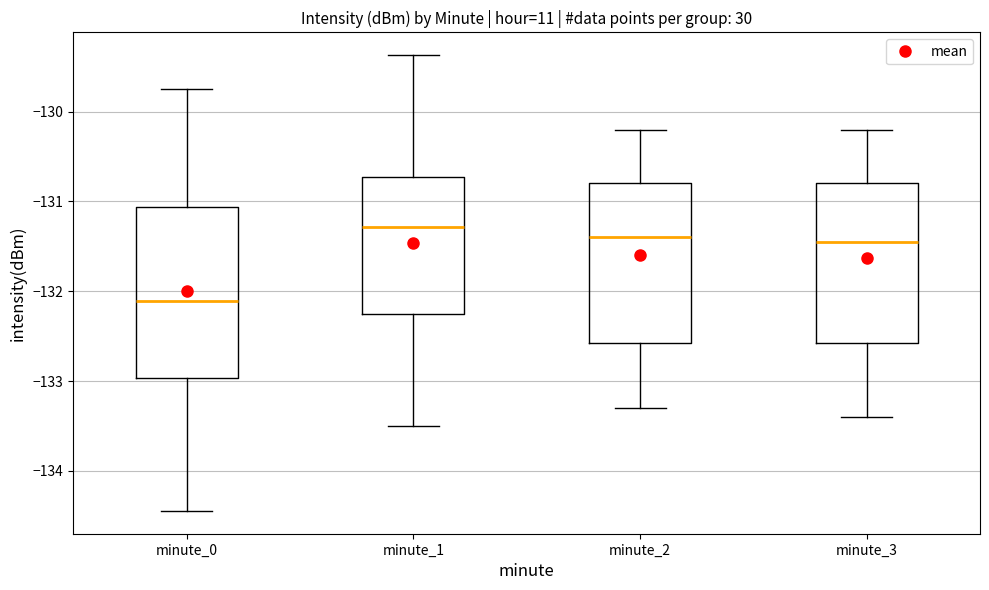

Comparing the boxes themselves (not the whiskers), which one is the tallest?

minute_0